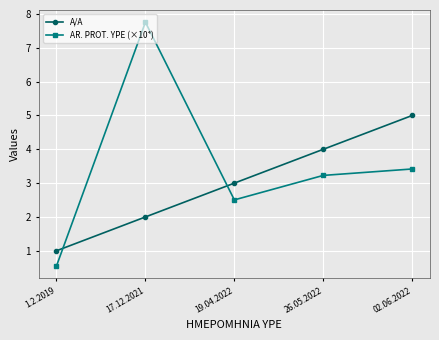

Which series has the largest total across all categories?

AR. PROT. YPE (×10⁴)